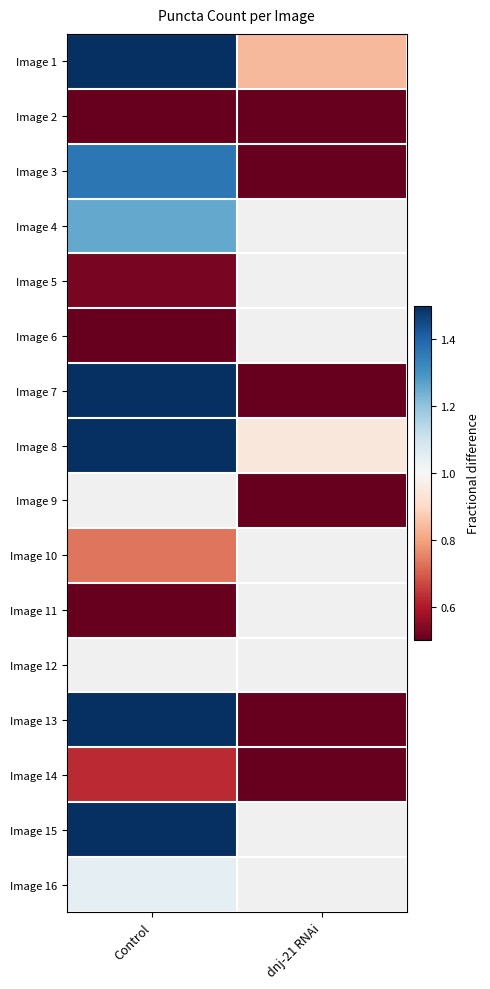

Which has a higher value, Control or dnj-21 RNAi?

Control